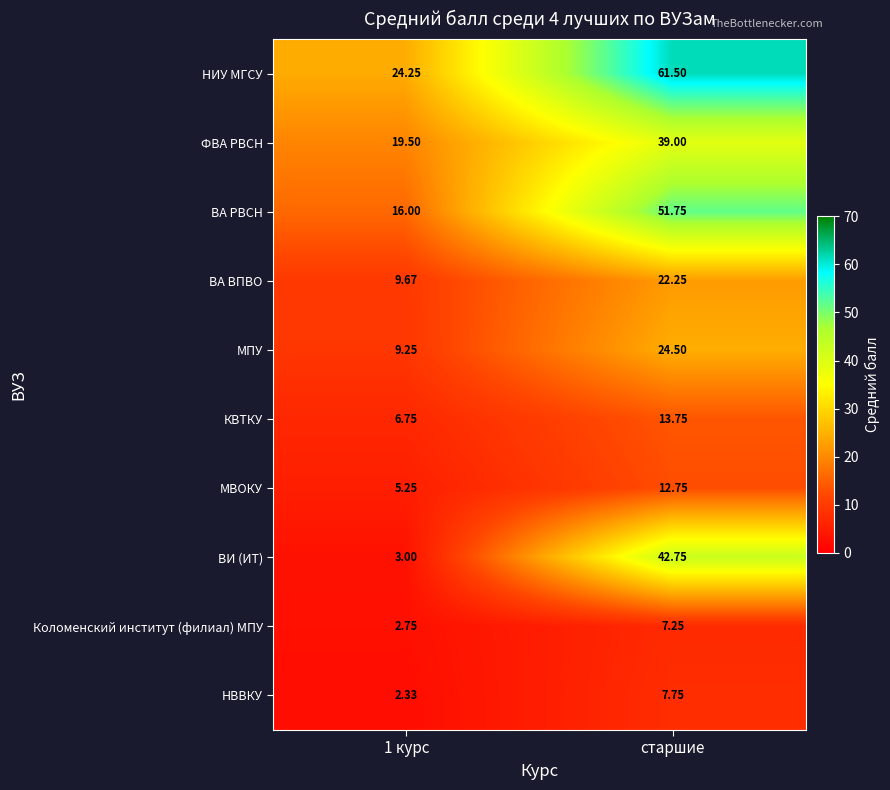

Is the value of МПУ at 1 курс greater than the value of НВВКУ at 1 курс?

Yes